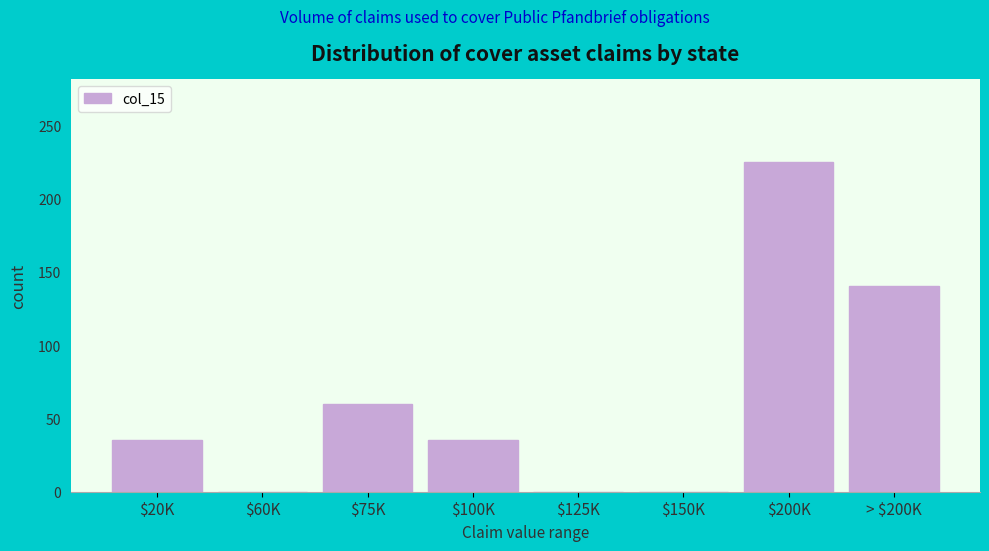

Which category has the highest value across all series?

$200K